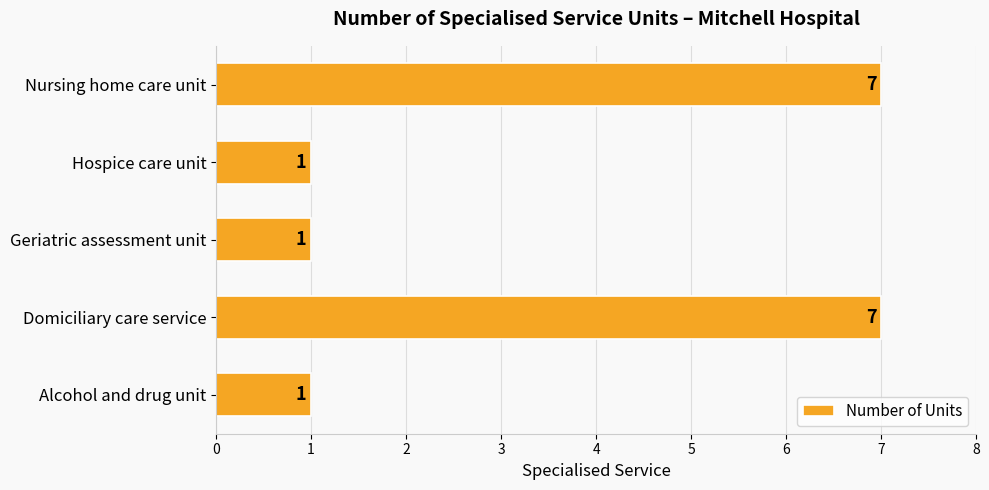

Read the value at Domiciliary care service.

7